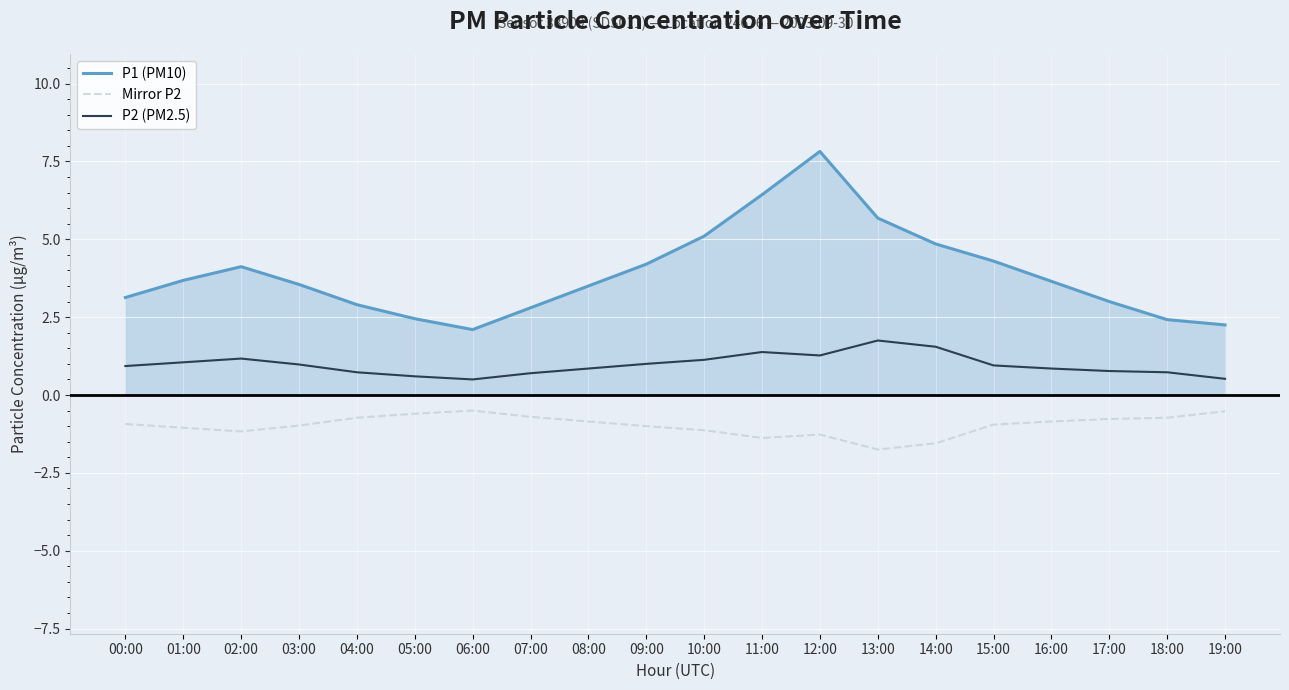

What position from the left is 18:00?

19